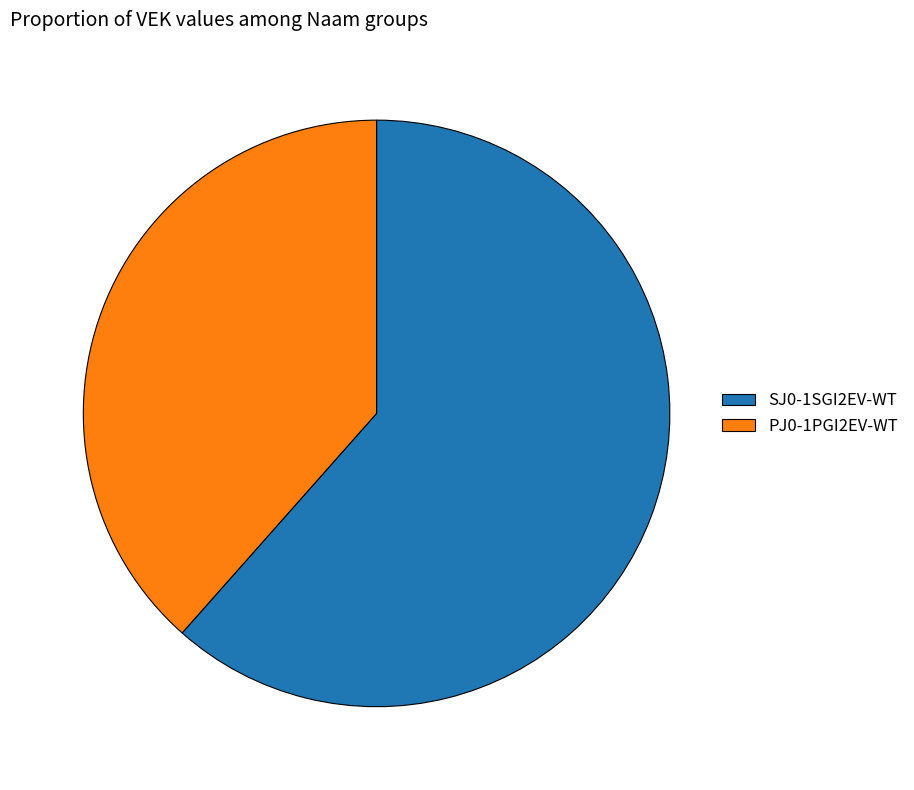

Is it true that PJ0-1PGI2EV-WT is 38% of the pie?

True